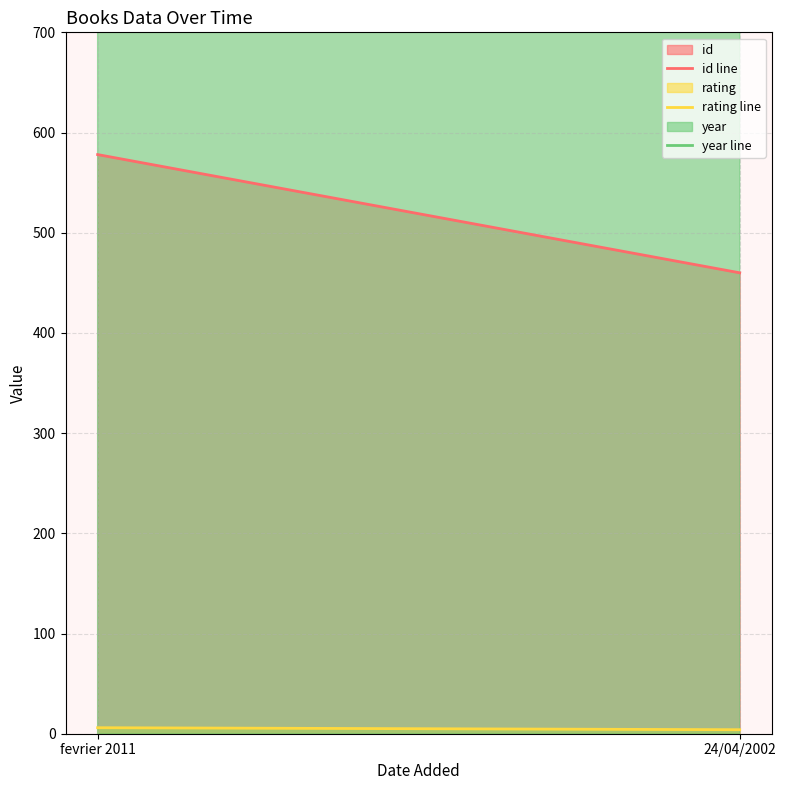

Count the year line values in the range 2002 to 2011.

2